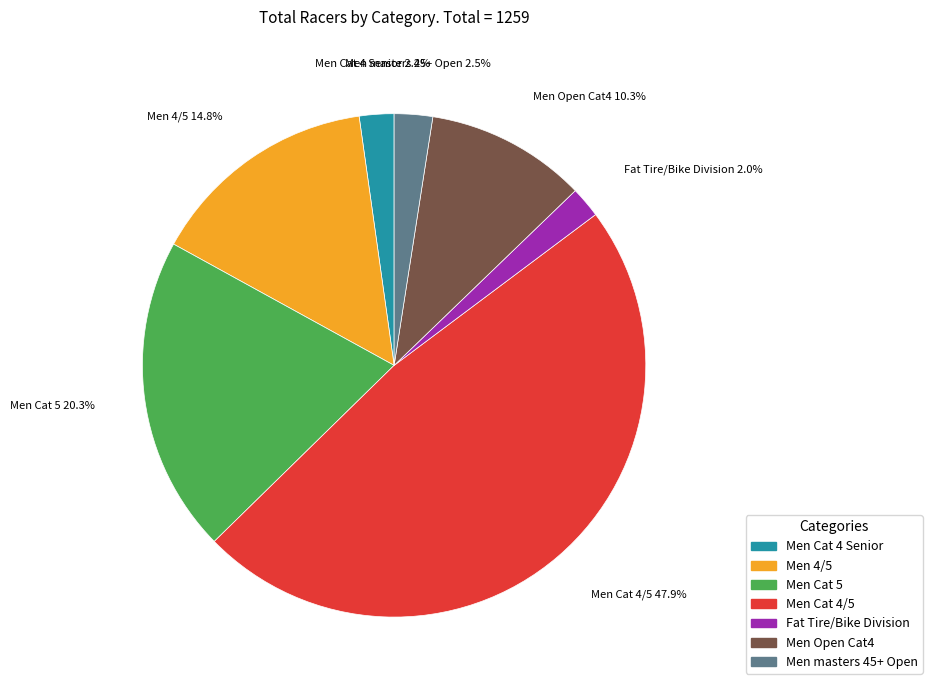

Which slice is the largest?

Men Cat 4/5